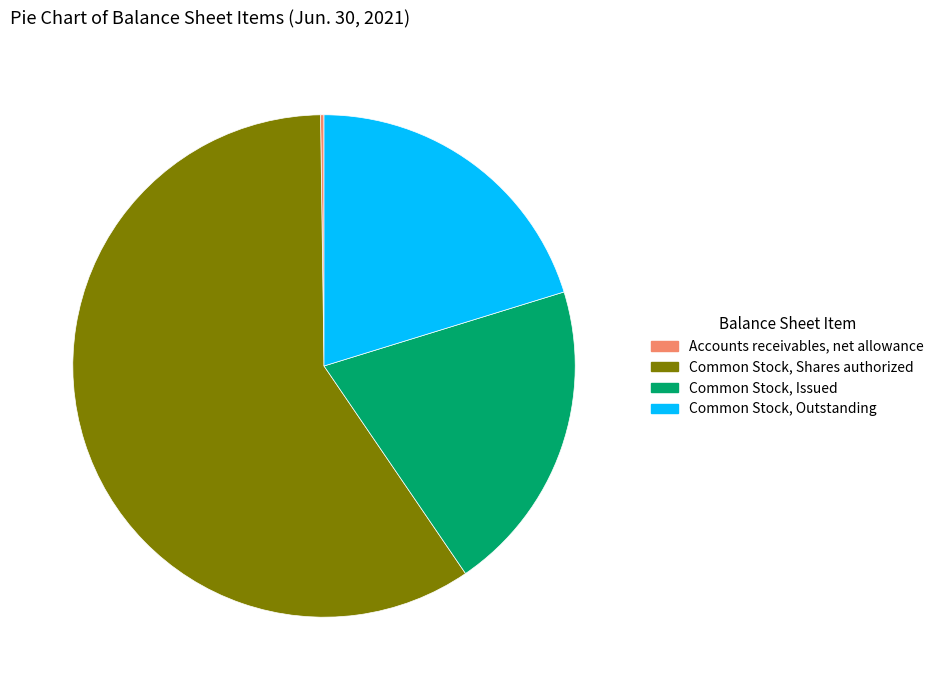

Combined, do Common Stock, Shares authorized and Common Stock, Issued account for over 50%?

Yes